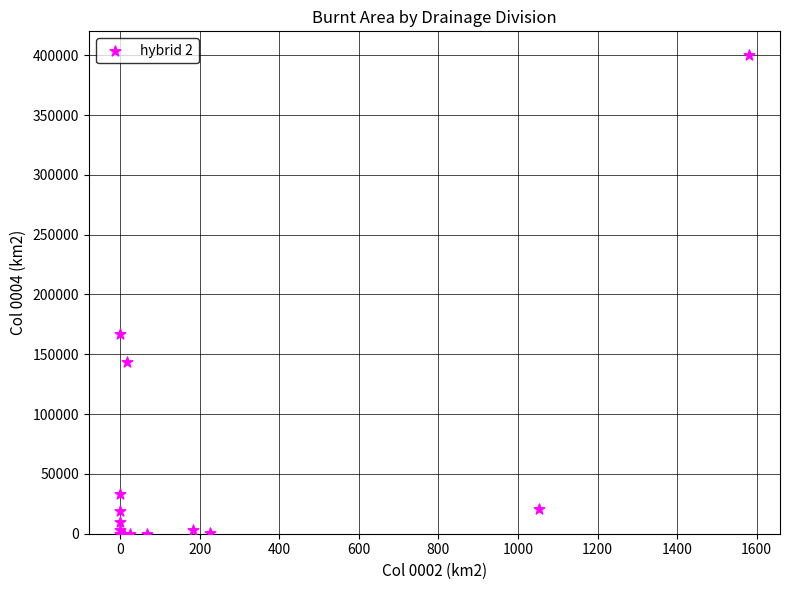

What Y value in the scatter plot is closest to 199980?

167140.0